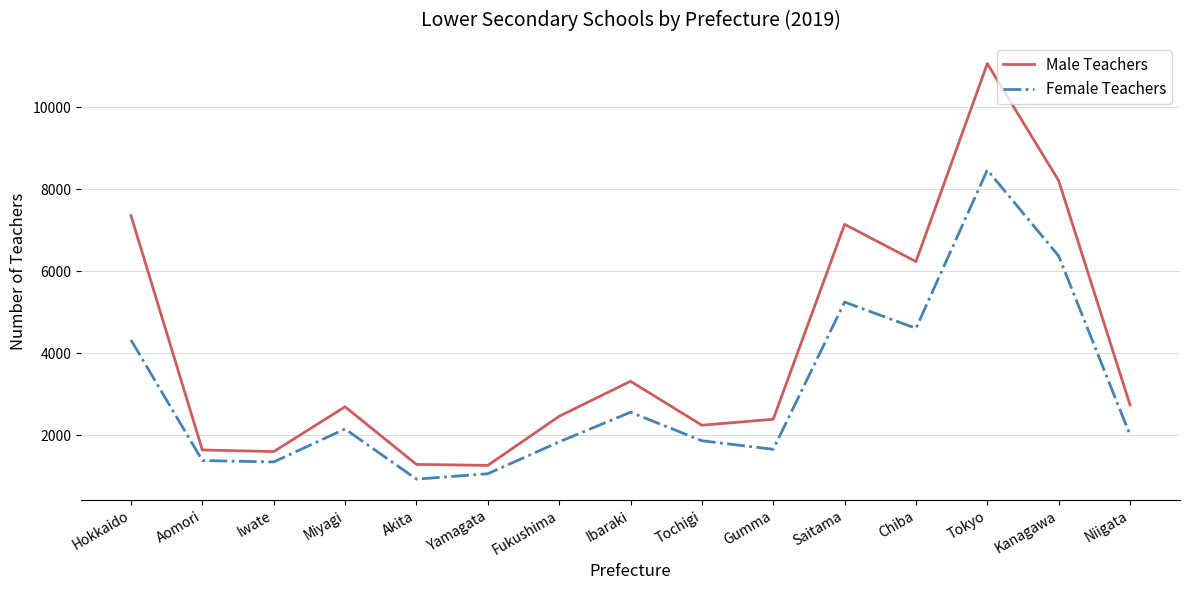

At which category does Male Teachers reach its first local peak?

Miyagi